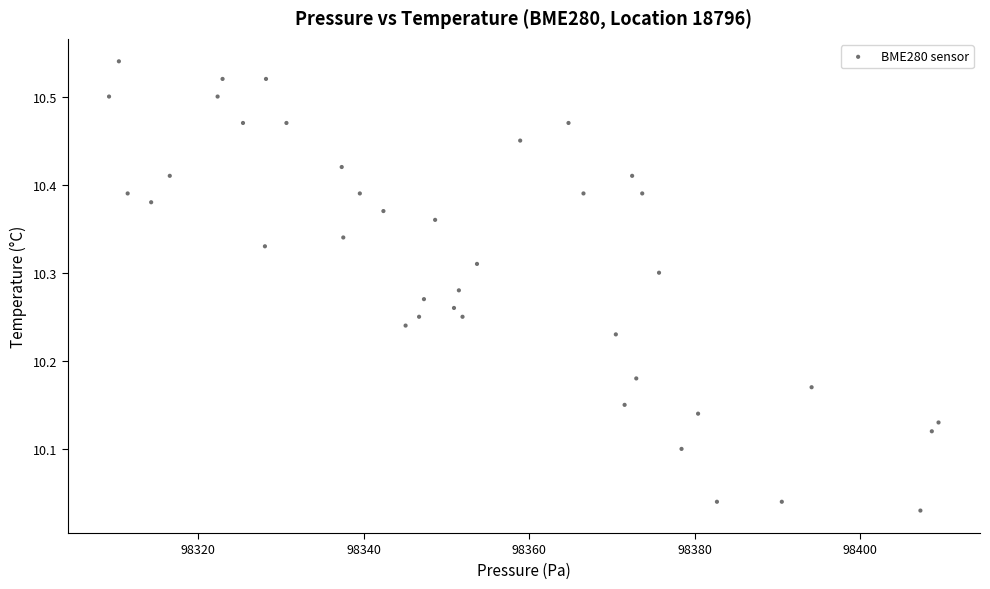

What is the range of Y values (max minus min)?

0.5